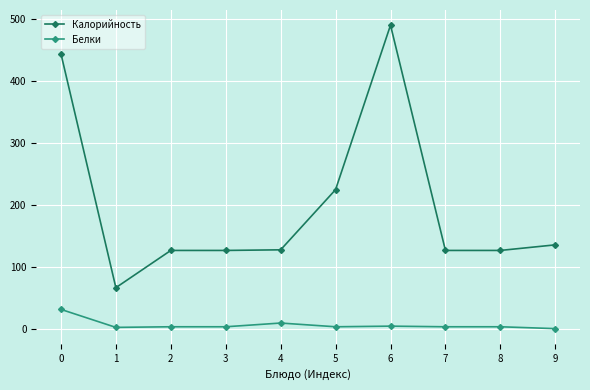

What is the difference between the maximum and second lowest values in the Калорийность series?

363